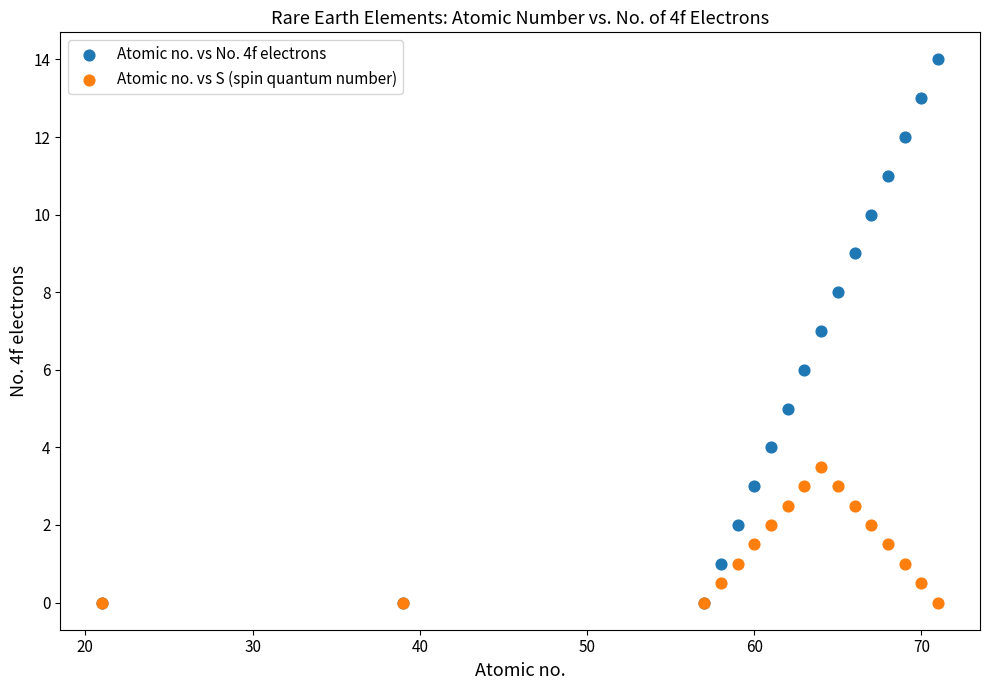

What are all the series names shown in the legend?

Atomic no. vs No. 4f electrons, Atomic no. vs S (spin quantum number)